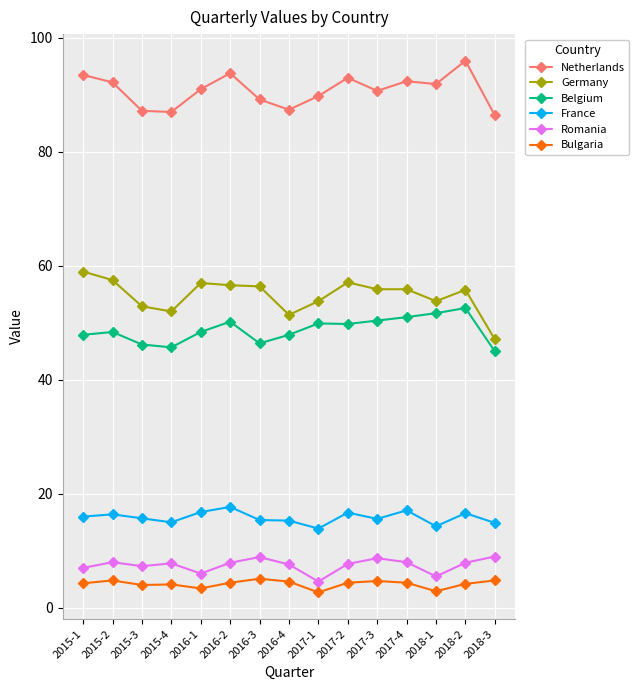

True or false: Netherlands and France cross at least once.

False